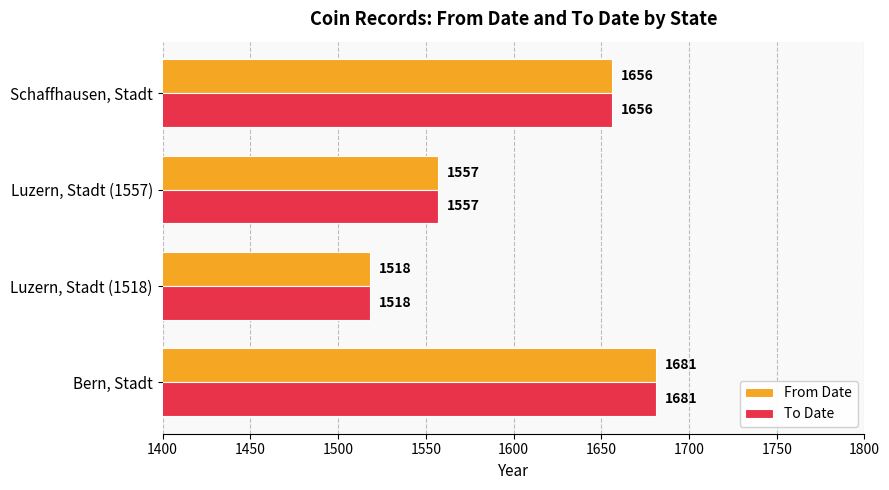

How many data points in From Date are less than 1656?

2